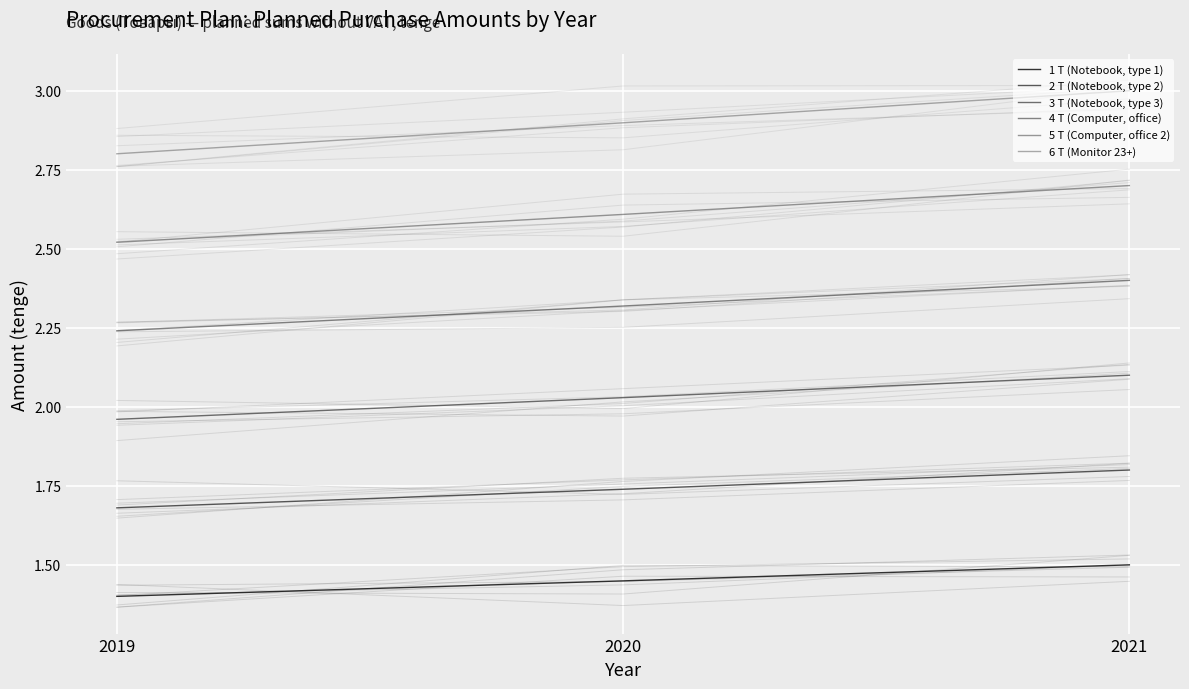

What are all the series names shown in the legend?

1 T (Notebook, type 1), 2 T (Notebook, type 2), 3 T (Notebook, type 3), 4 T (Computer, office), 5 T (Computer, office 2), 6 T (Monitor 23+)